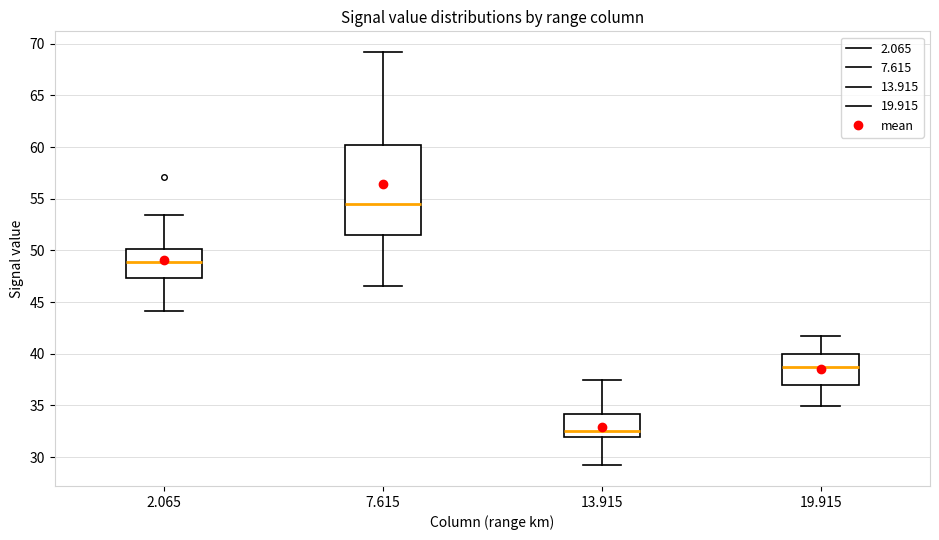

Where does the lower whisker of the box at x = 7.615 end on the y-axis? The values are not printed on the chart, so give them approximately, as read against the axis.

46.5